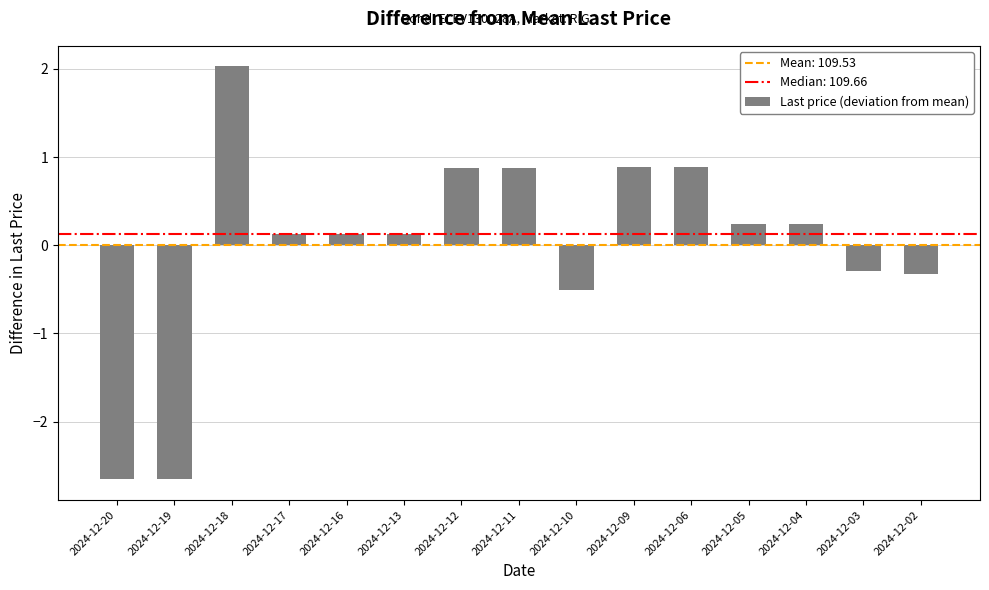

What is the approximate value at 2024-12-11?

0.9